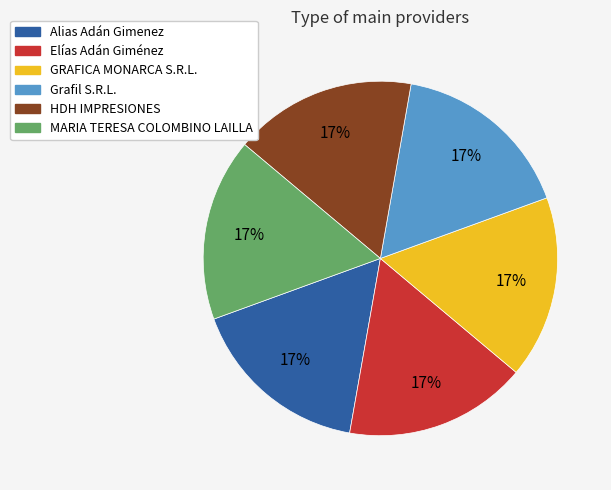

Approximately how many times larger is the value at Alias Adán Gimenez compared to Grafil S.R.L.?

1.0